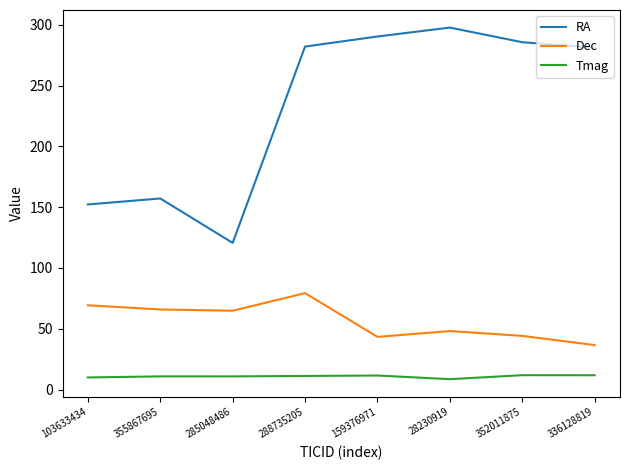

Which series changed the most between 355867695 and 288735205?

RA